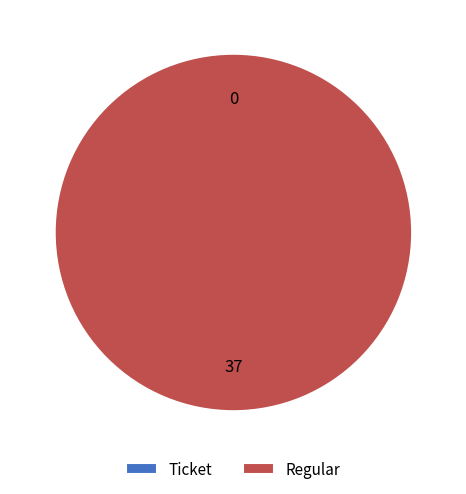

How many segments does this pie chart have?

2